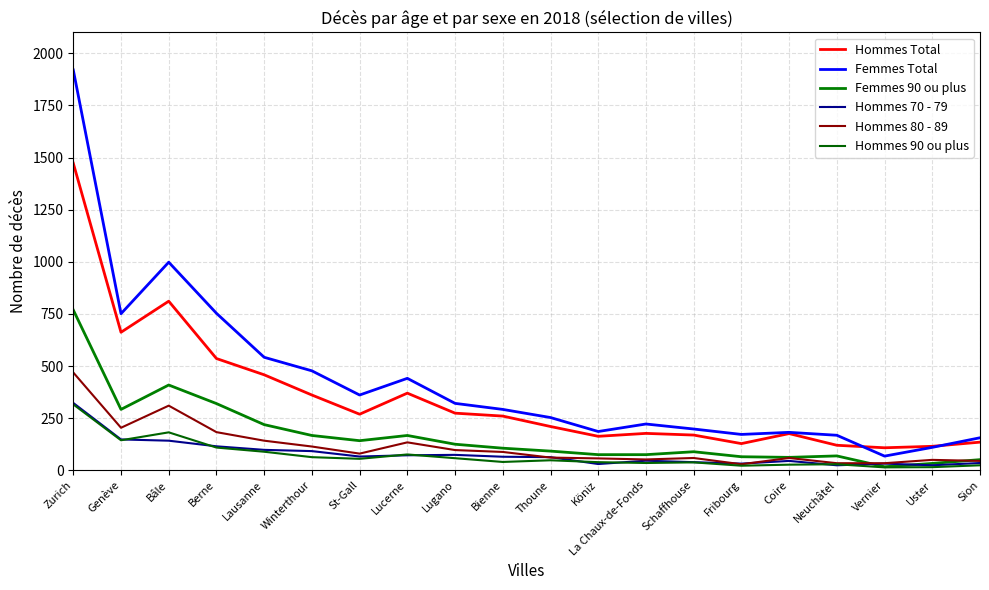

Is this an area chart (filled region under the line)?

No